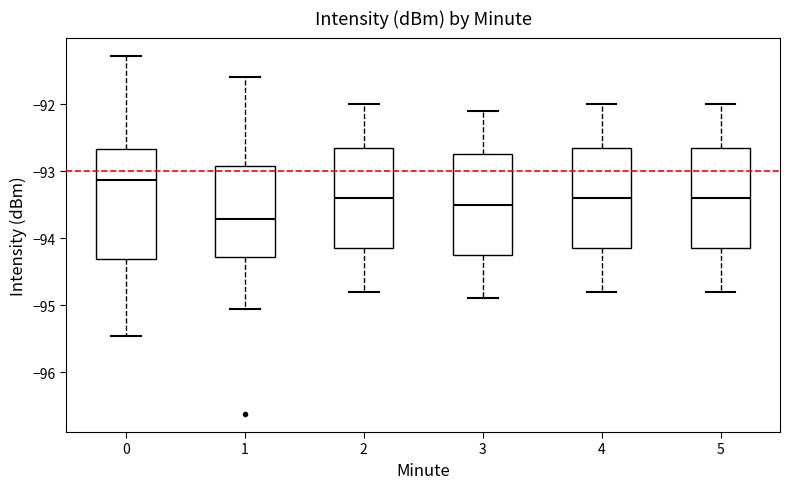

Which box is the tallest, from its lower edge to its upper edge?

0